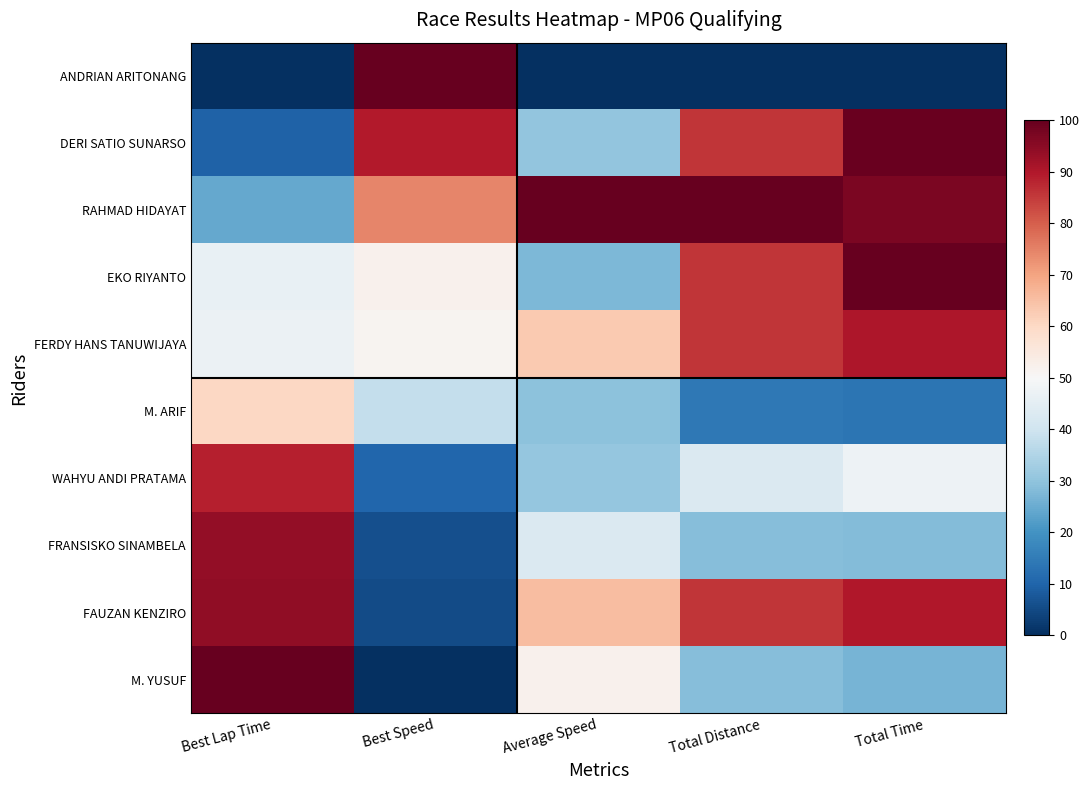

Reading left to right, transcribe all the data shown in this chart.

ANDRIAN ARITONANG: Best Lap Time=0.0	Best Speed=100.0	Average Speed=0.0	Total Distance=0.0	Total Time=0.0
DERI SATIO SUNARSO: Best Lap Time=9.8	Best Speed=89.6	Average Speed=30.2	Total Distance=85.7	Total Time=99.3
RAHMAD HIDAYAT: Best Lap Time=24.2	Best Speed=74.5	Average Speed=100.0	Total Distance=100.0	Total Time=97.2
EKO RIYANTO: Best Lap Time=46.2	Best Speed=52.1	Average Speed=27.7	Total Distance=85.7	Total Time=100.0
FERDY HANS TANUWIJAYA: Best Lap Time=47.1	Best Speed=51.3	Average Speed=62.9	Total Distance=85.7	Total Time=90.5
M. ARIF: Best Lap Time=60.4	Best Speed=38.1	Average Speed=29.5	Total Distance=14.3	Total Time=13.3
WAHYU ANDI PRATAMA: Best Lap Time=89.0	Best Speed=10.3	Average Speed=30.6	Total Distance=42.9	Total Time=47.5
FRANSISKO SINAMBELA: Best Lap Time=93.8	Best Speed=5.9	Average Speed=42.8	Total Distance=28.6	Total Time=28.2
FAUZAN KENZIRO: Best Lap Time=94.4	Best Speed=5.2	Average Speed=65.4	Total Distance=85.7	Total Time=89.9
M. YUSUF: Best Lap Time=100.0	Best Speed=0.0	Average Speed=52.2	Total Distance=28.6	Total Time=26.6